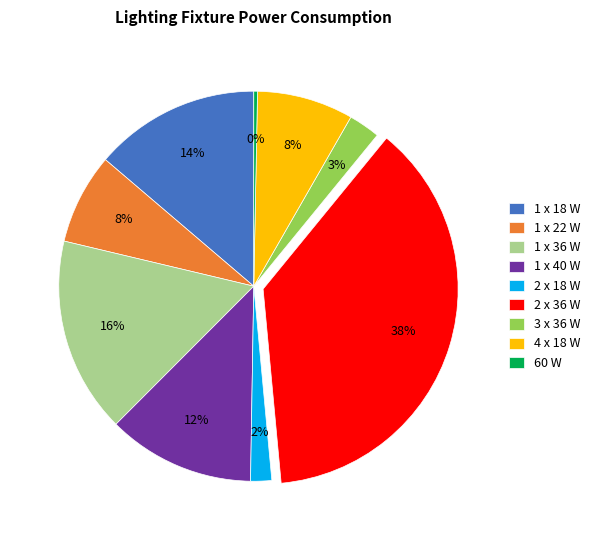

Between 1 x 18 W and 2 x 36 W, which is larger?

2 x 36 W